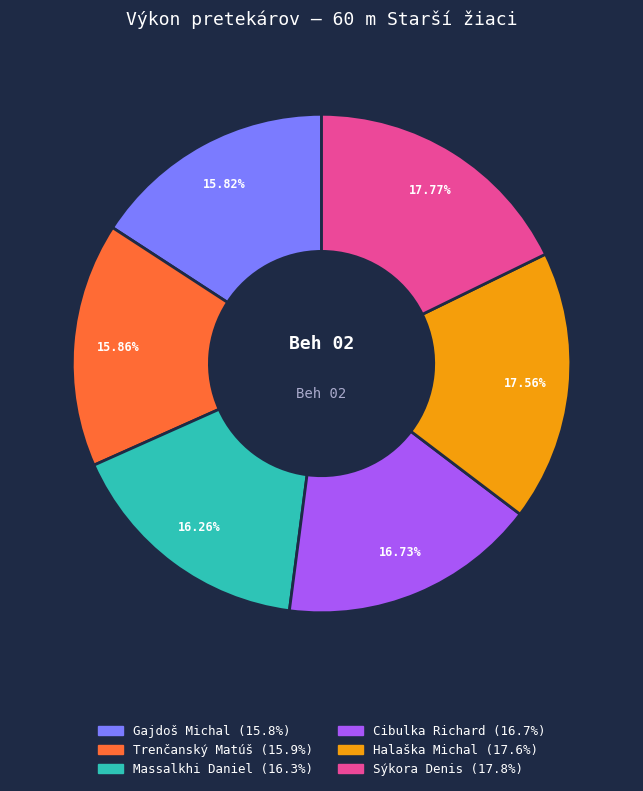

Between Gajdoš Michal and Cibulka Richard, which is larger?

Cibulka Richard